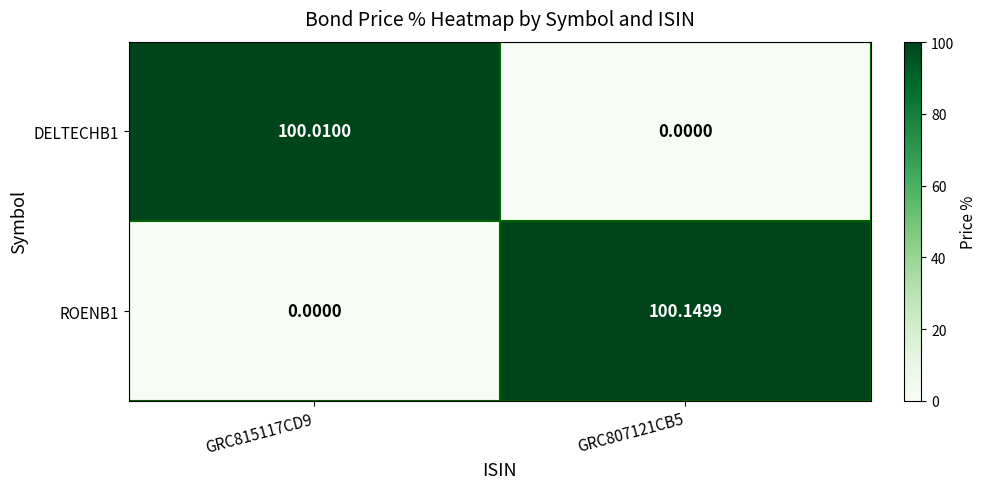

Is the value of DELTECHB1 at GRC815117CD9 greater than the value of ROENB1 at GRC815117CD9?

Yes